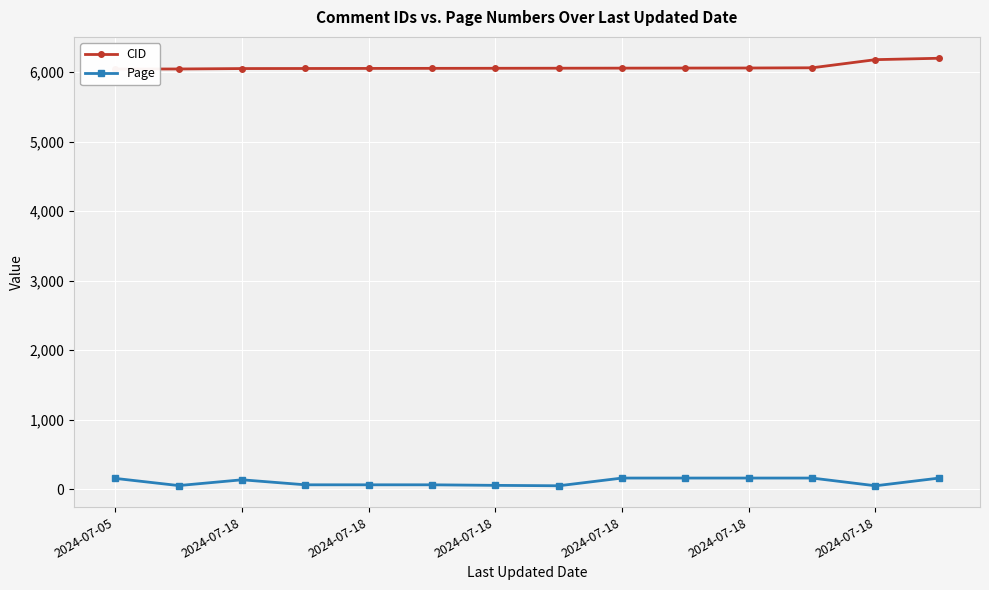

What is the maximum value shown in the chart?

6198